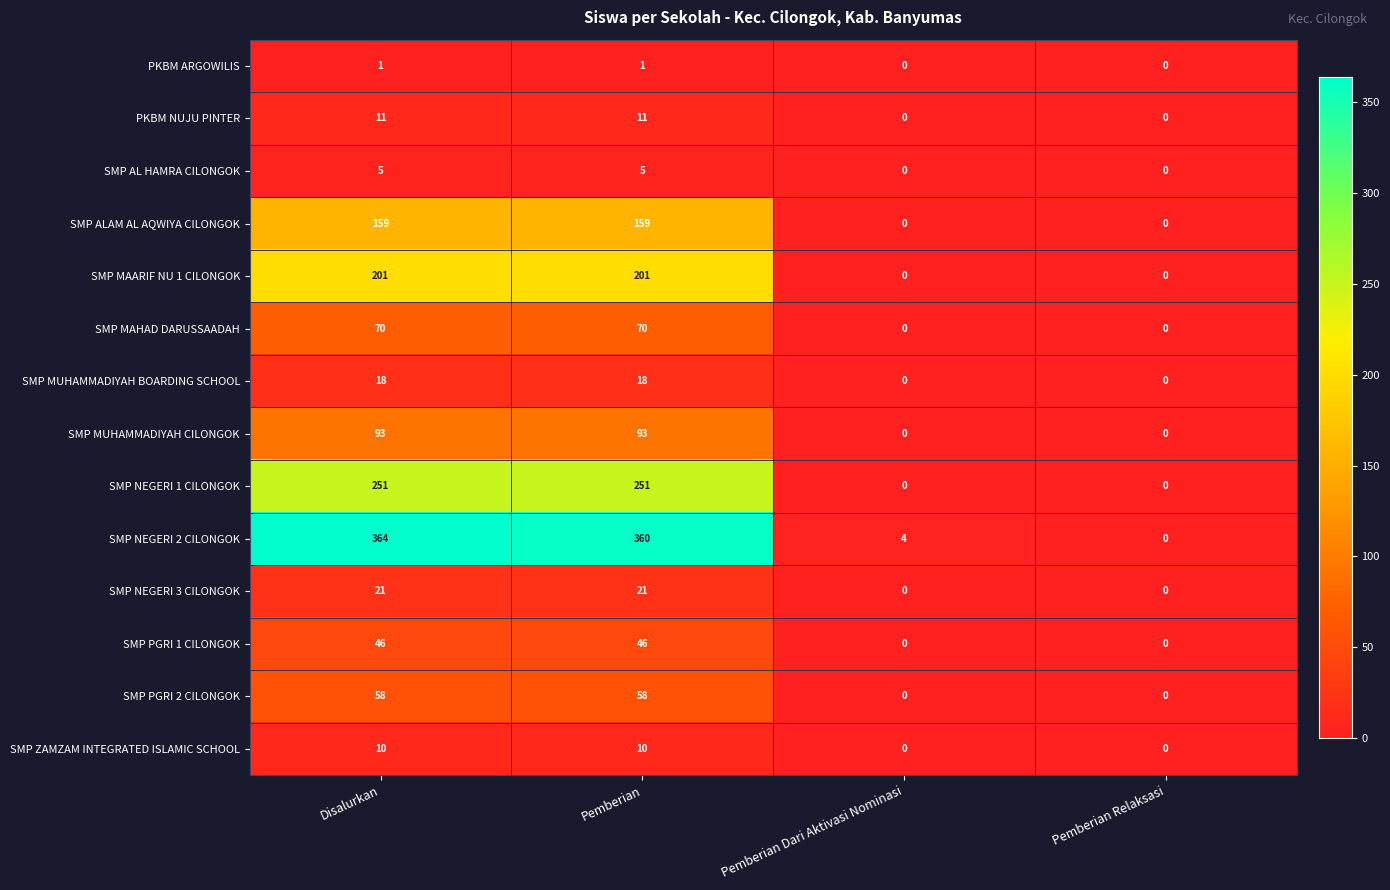

Which series changed the most between Disalurkan and Pemberian?

SMP NEGERI 2 CILONGOK